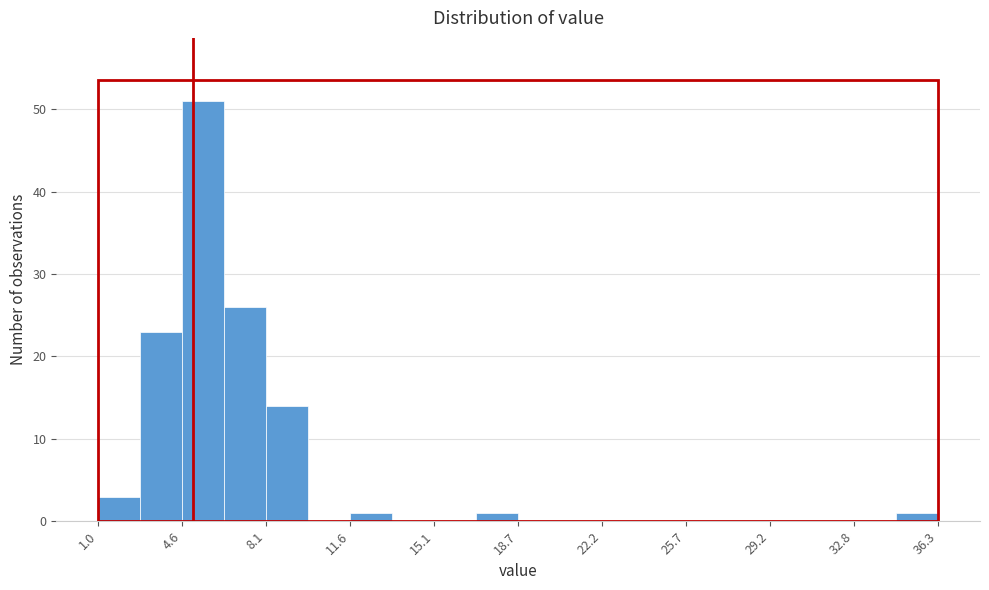

Read against the x-axis, roughly where is the centre of the tallest bar?

5.5